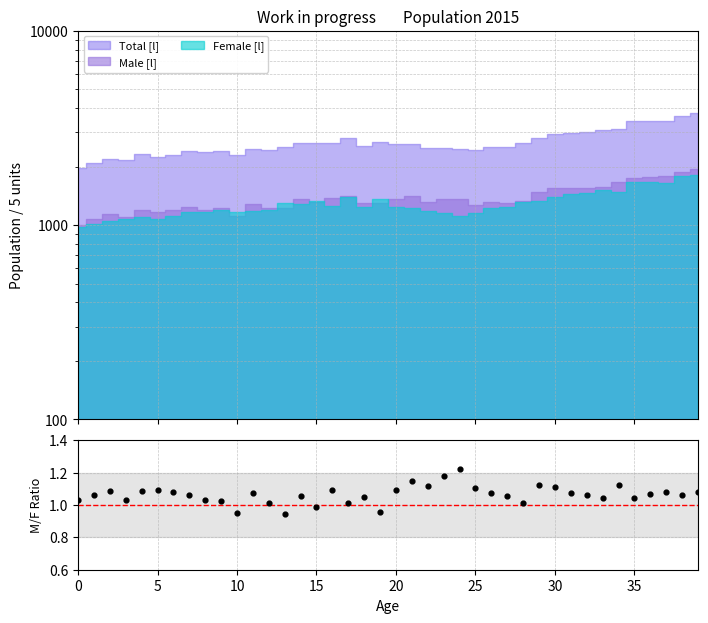

Approximately how many times larger is the value at 35 compared to 11?

1.0